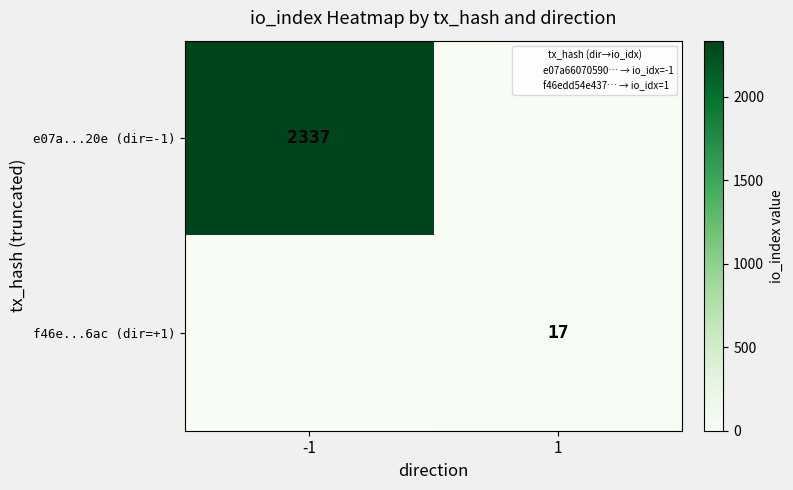

The value of e07a...20e (dir=-1) at 1 is 0. True or false?

True